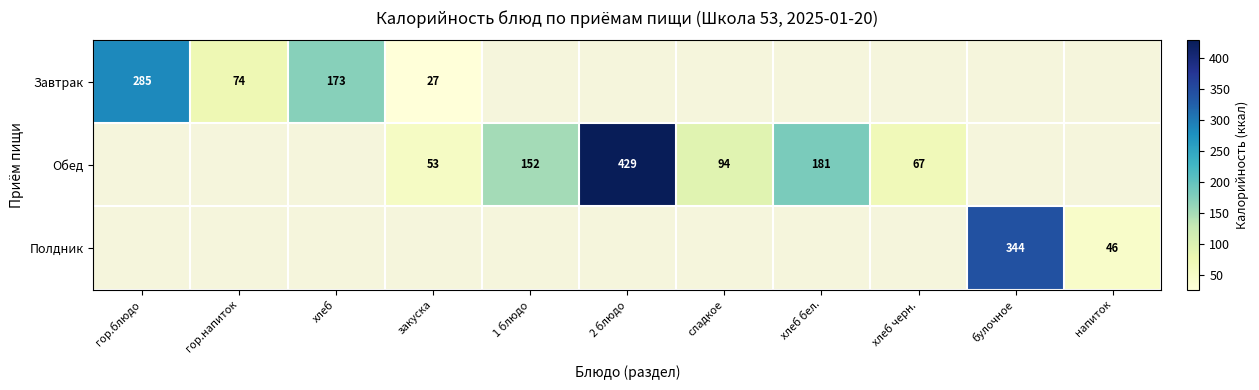

Is it true that Завтрак equals 39 at закуска?

False